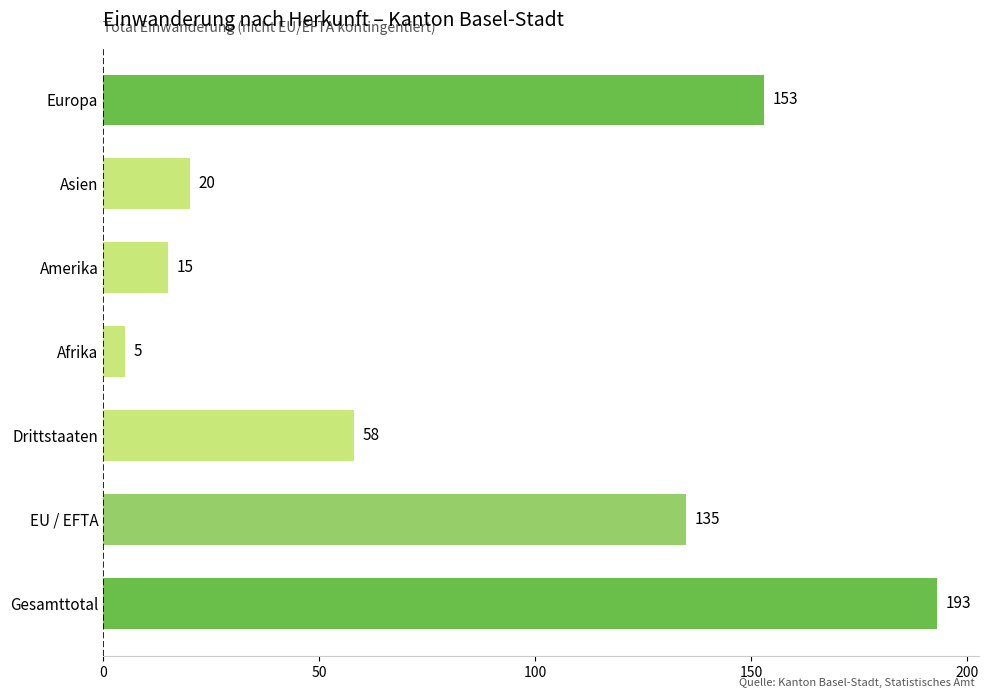

Where is the data nearest to the value 99?

EU / EFTA